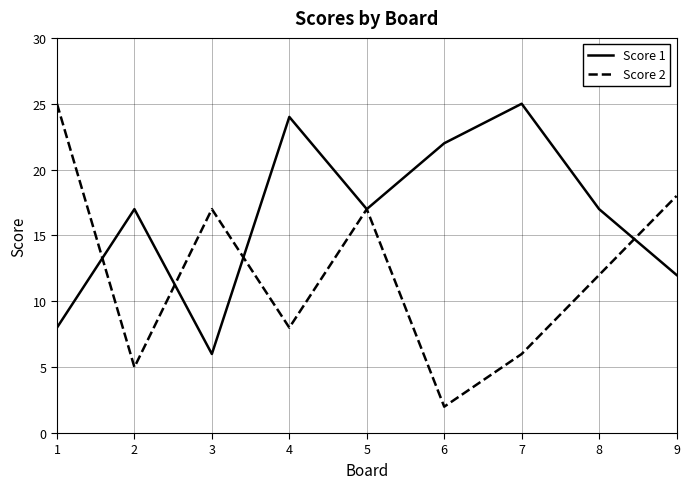

What is the difference between the Score 2 values at 4 and 7?

2